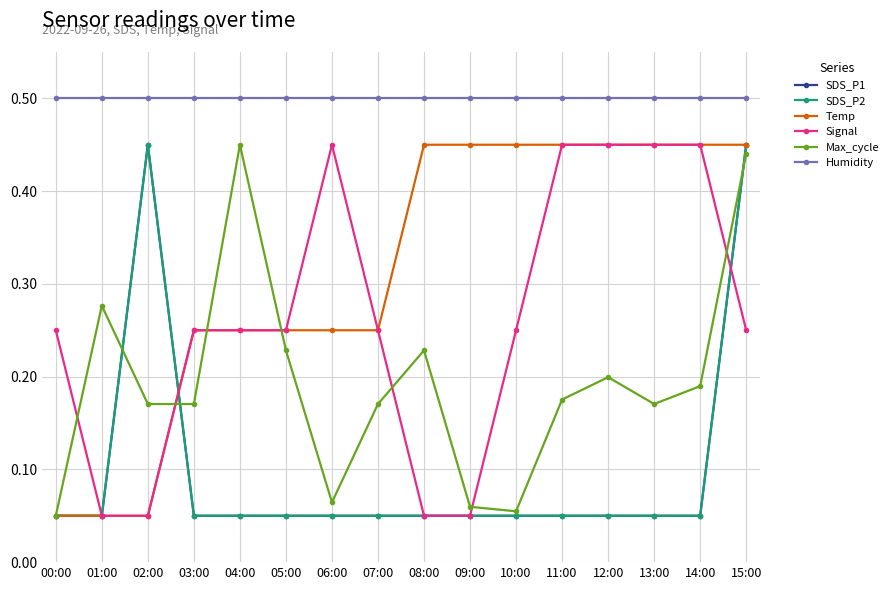

Is this an area chart (filled region under the line)?

No